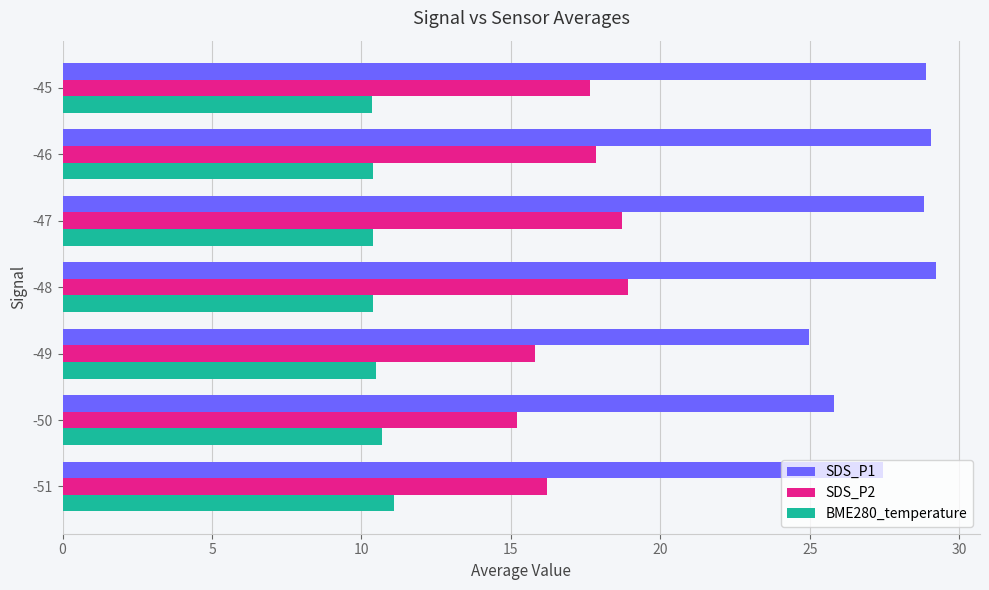

The SDS_P2 series shows 28.3 at -48. True or false?

False